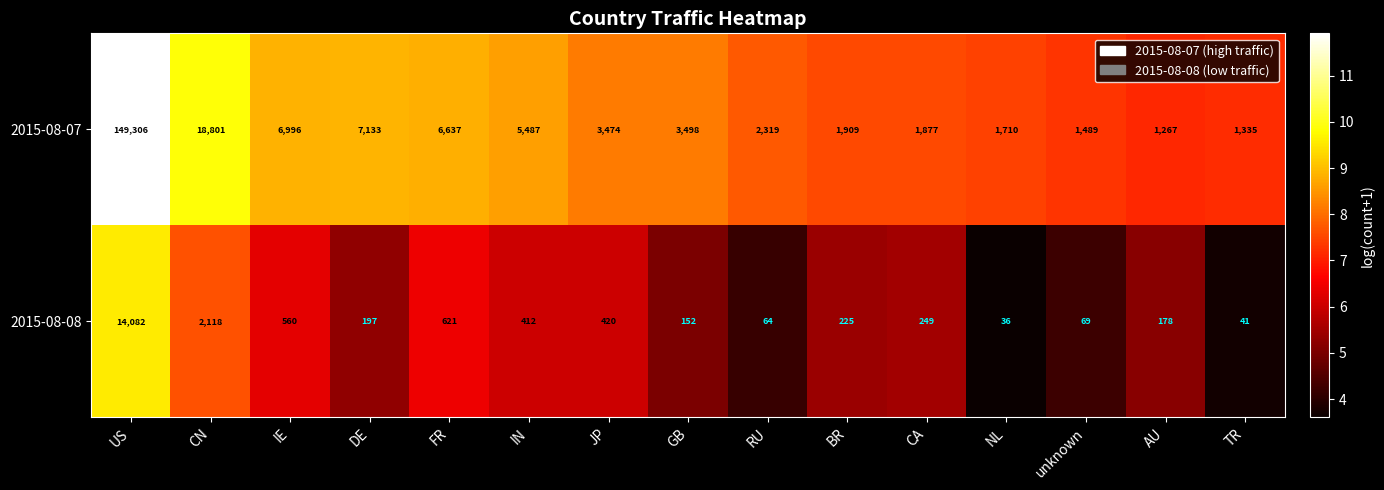

List the labels in order of 2015-08-07 value, smallest first.

AU, TR, unknown, NL, CA, BR, RU, JP, GB, IN, FR, IE, DE, CN, US